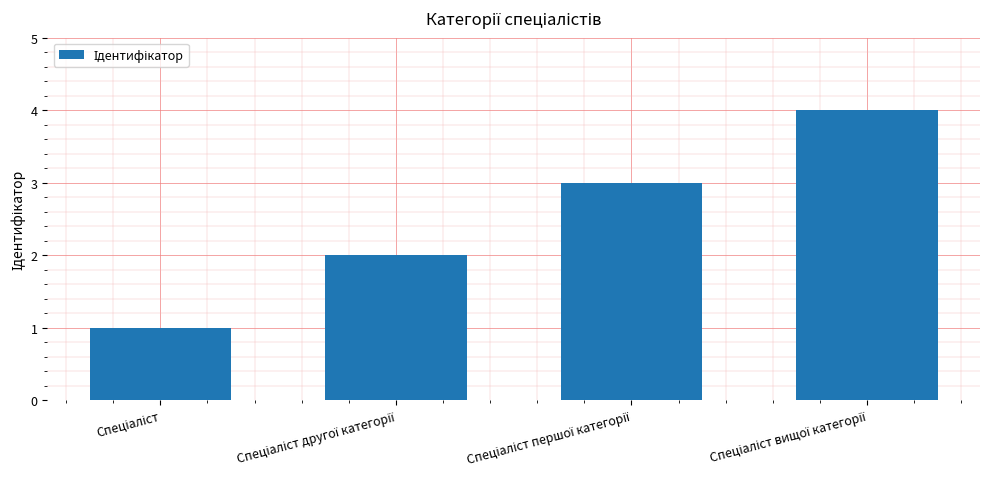

What is the difference between the maximum and minimum values?

3